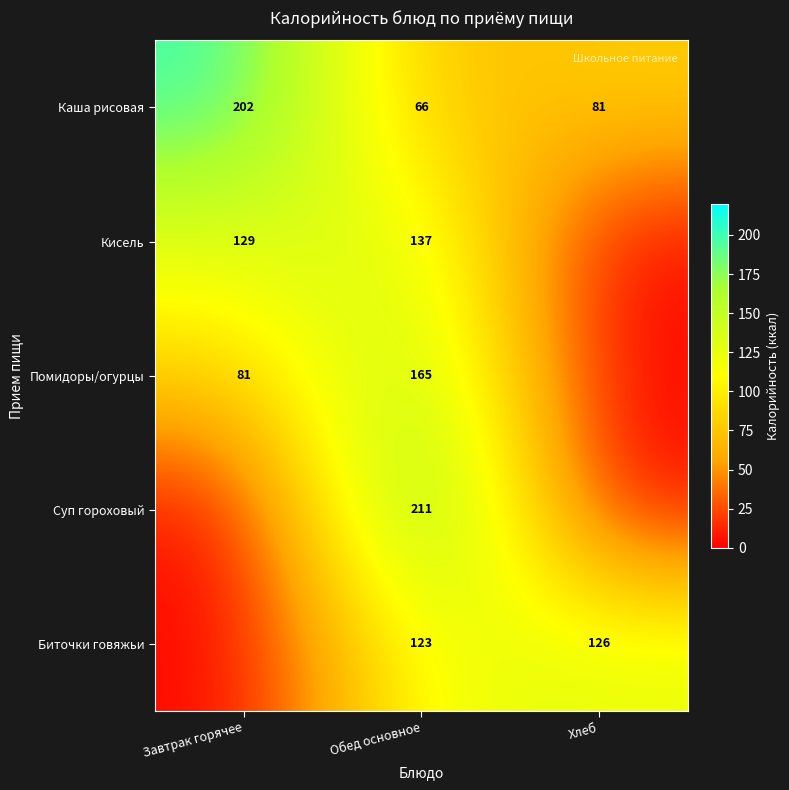

What is the average value of the Каша рисовая series?

116